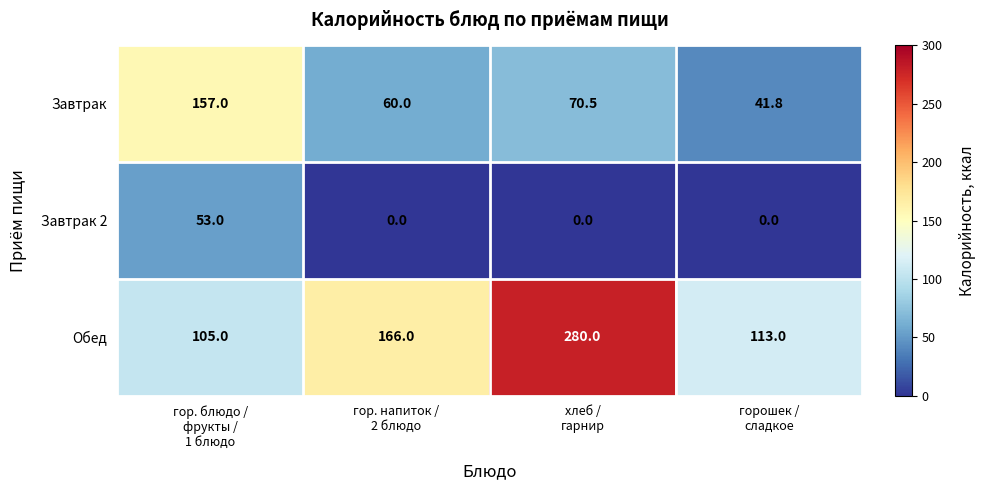

At хлеб /
гарнир, list the series in order from largest to smallest.

Обед, Завтрак, Завтрак 2